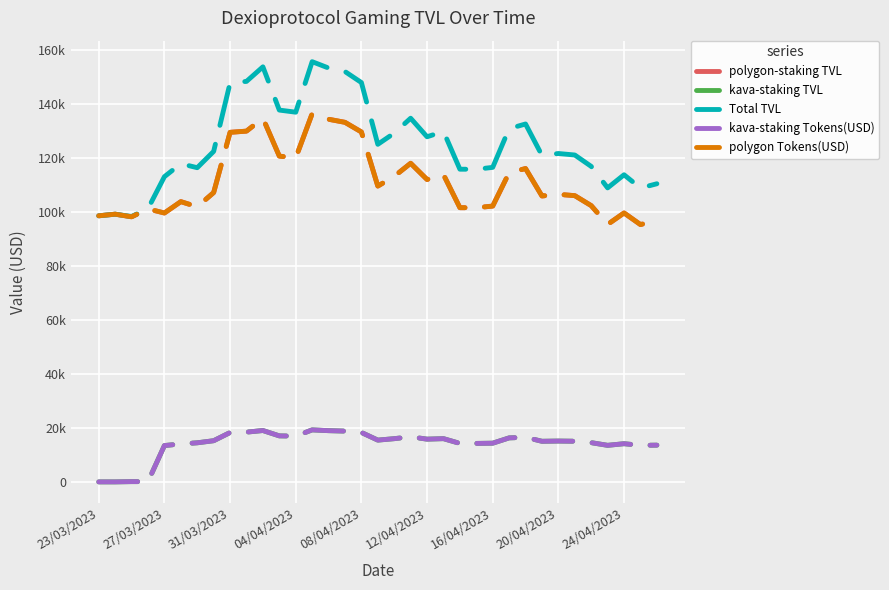

Reading left to right, list all the values displayed in this chart.

polygon-staking TVL: 98641.7	99240.9	98265.3	101196.7	99676.8	103890.1	101981.3	107254.4	129580.3	130032.6	134819.5	120773.4	120088.1	136497.2	134432.2	133292.4	129722.5	109654.6	113270.1	118108.1	112089.2	113906.8	101649.9	101635.3	102247.7	114630.6	116150.6	105985.4	106594.8	106108.7	102413.7	95437.1	99695.3	95386.3	96902.9
kava-staking TVL: 0.0	0.0	97.8	99.7	13466.8	14068.6	14487.4	15264.6	18300.5	18436.6	19040.6	17056.9	16960.1	19277.6	18985.9	18825.1	18317.5	15483.8	16021.2	16705.5	15843.1	16027.4	14261.2	14259.1	14345.0	16310.6	16524.7	15052.9	15137.6	15068.5	14540.4	13550.2	14154.2	13542.5	13615.5
Total TVL: 98641.7	99240.9	98363.1	101296.4	113143.6	117958.8	116468.7	122519.0	147880.7	148469.2	153860.1	137830.3	137048.3	155774.8	153418.1	152117.5	148040.0	125138.3	129291.3	134813.6	127932.3	129934.2	115911.1	115894.5	116592.7	130941.1	132675.3	121038.3	121732.3	121177.2	116954.1	108987.3	113849.6	108928.8	110518.4
kava-staking Tokens(USD): 0.0	0.0	97.8	99.7	13466.8	14068.6	14487.4	15264.6	18300.5	18436.6	19040.6	17056.9	16960.1	19277.6	18985.9	18825.1	18317.5	15483.8	16021.2	16705.5	15843.1	16027.4	14261.2	14259.1	14345.0	16310.6	16524.7	15052.9	15137.6	15068.5	14540.4	13550.2	14154.2	13542.5	13615.5
polygon Tokens(USD): 98641.7	99240.9	98265.3	101196.7	99676.8	103890.1	101981.3	107254.4	129580.3	130032.6	134819.5	120773.4	120088.1	136497.2	134432.2	133292.4	129722.5	109654.6	113270.1	118108.1	112089.2	113906.8	101649.9	101635.3	102247.7	114630.6	116150.6	105985.4	106594.8	106108.7	102413.7	95437.1	99695.3	95386.3	96902.9